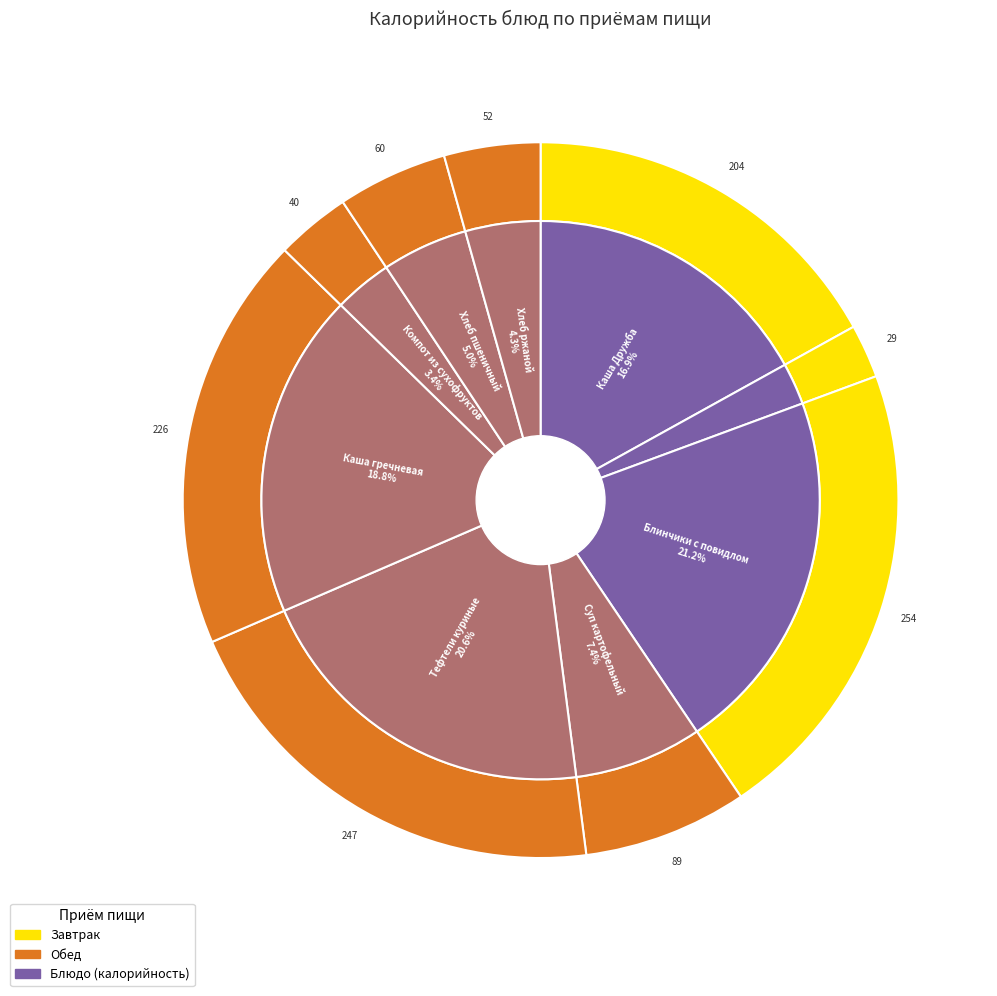

Does any single category account for the majority?

No